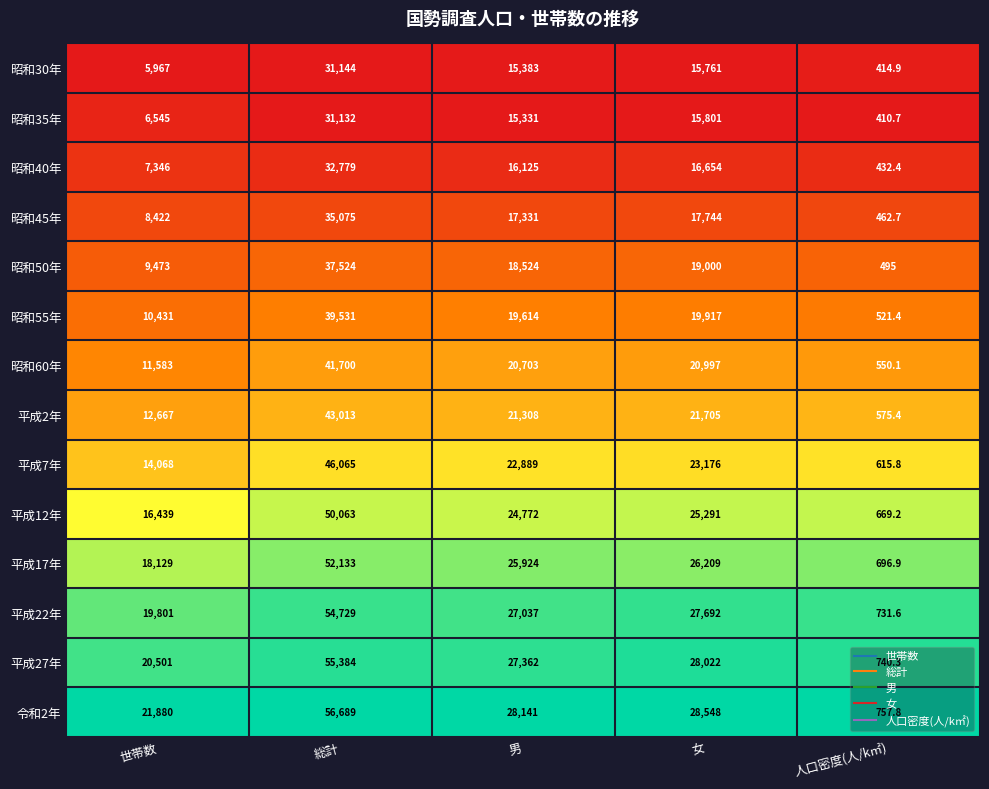

True or false: 昭和55年 has a value of 23934.7 at 総計.

False